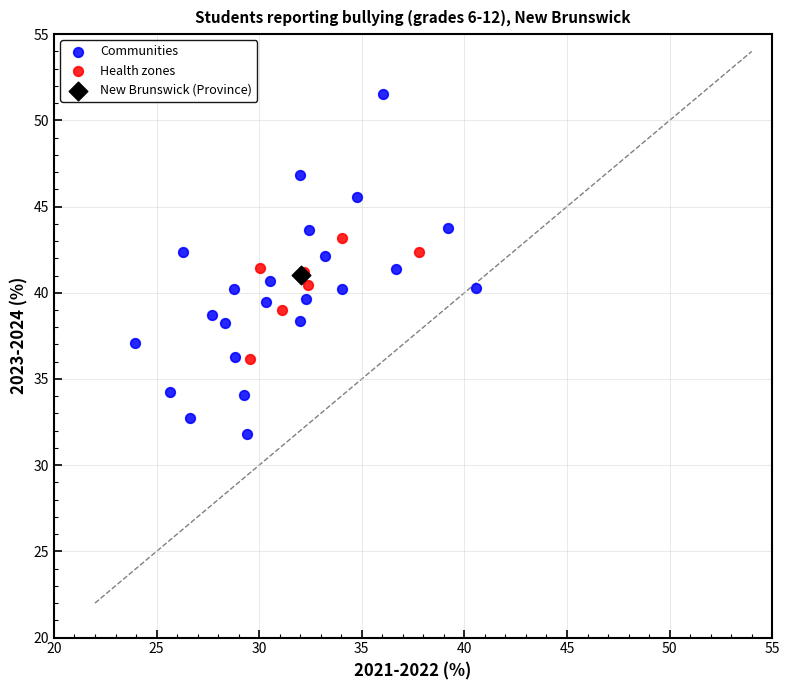

What are all the series names shown in the legend?

Health zones, Communities, New Brunswick (Province)